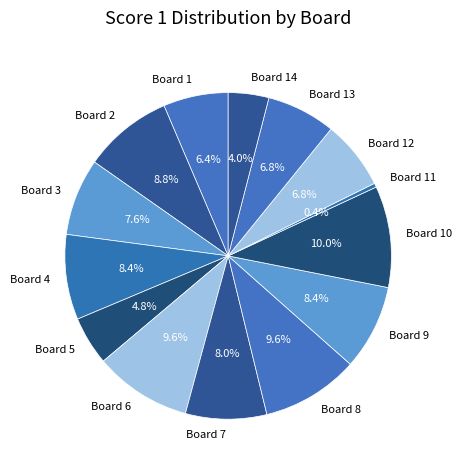

To the nearest percent, what is the average slice percentage?

7%